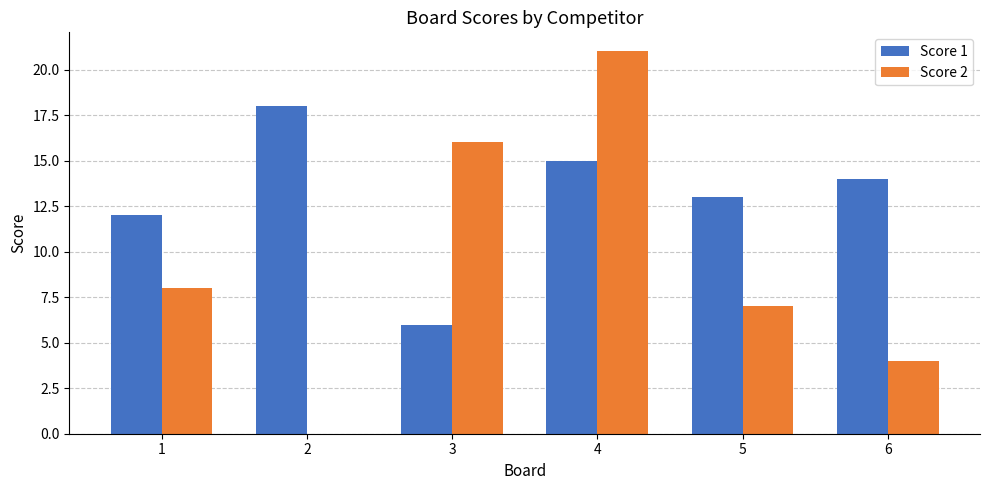

What are all the series names shown in the legend?

Score 1, Score 2